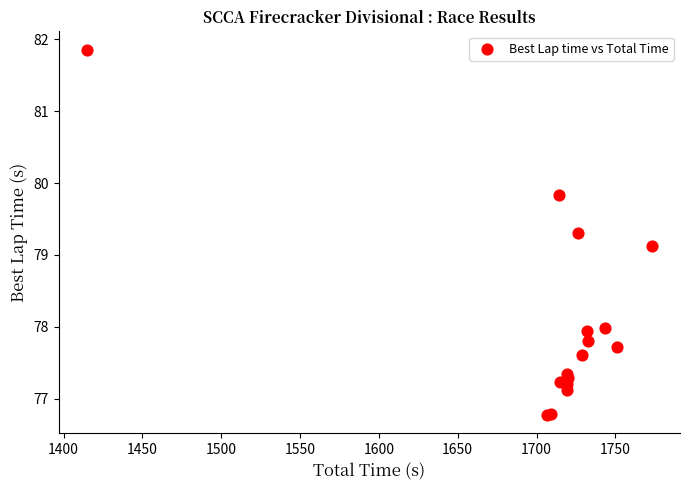

What Y value in the scatter plot is closest to 79?

79.1